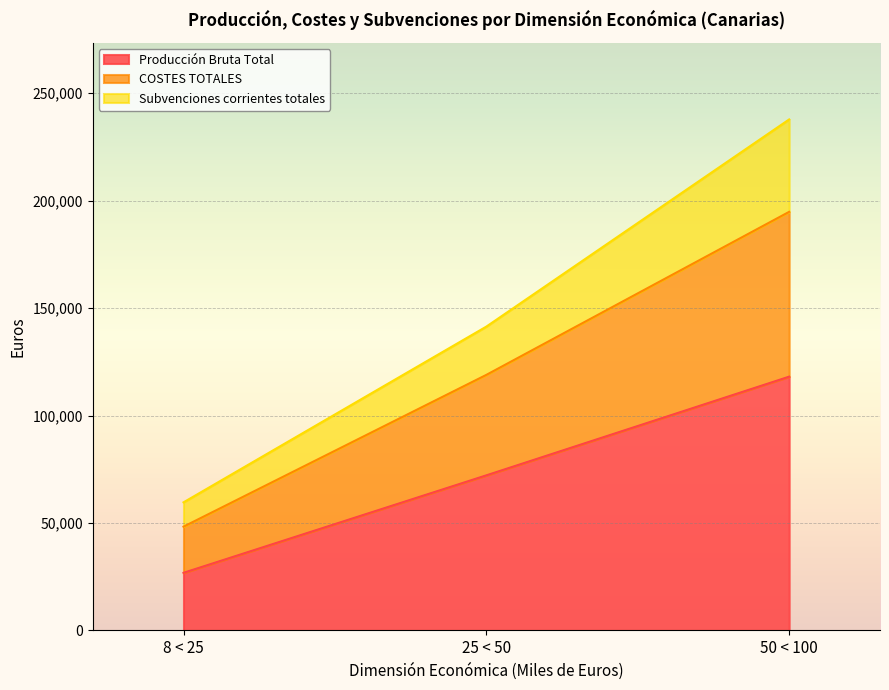

At which label does Producción Bruta Total reach its peak?

50 < 100